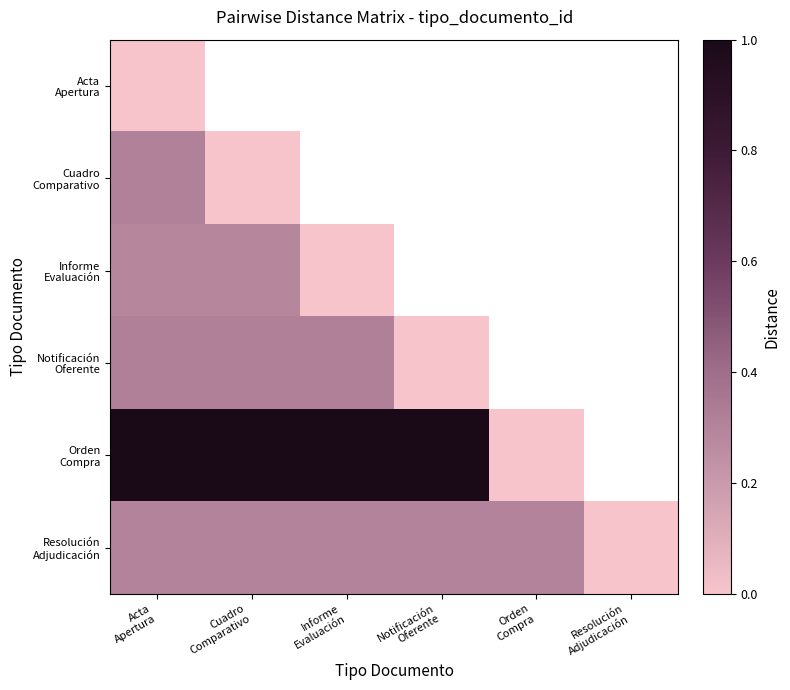

What is the sum of all Resolución Adjudicación values?

1.5